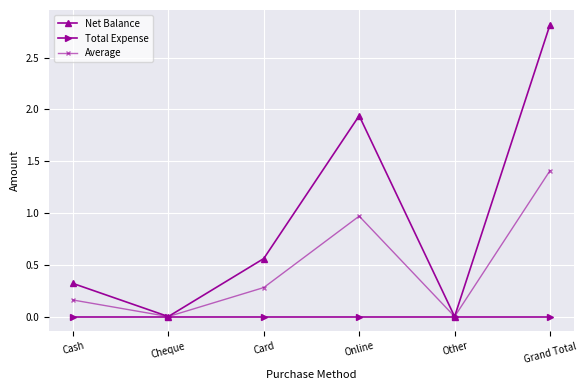

How many data points does each series have?

6